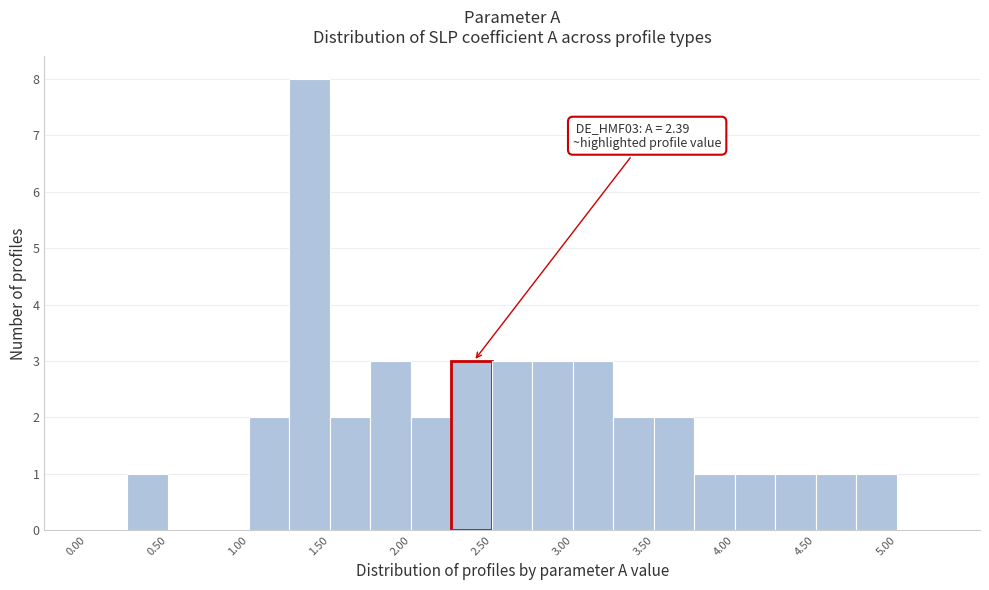

Over which range of the x-axis is the bar tallest?

1.25 to 1.50